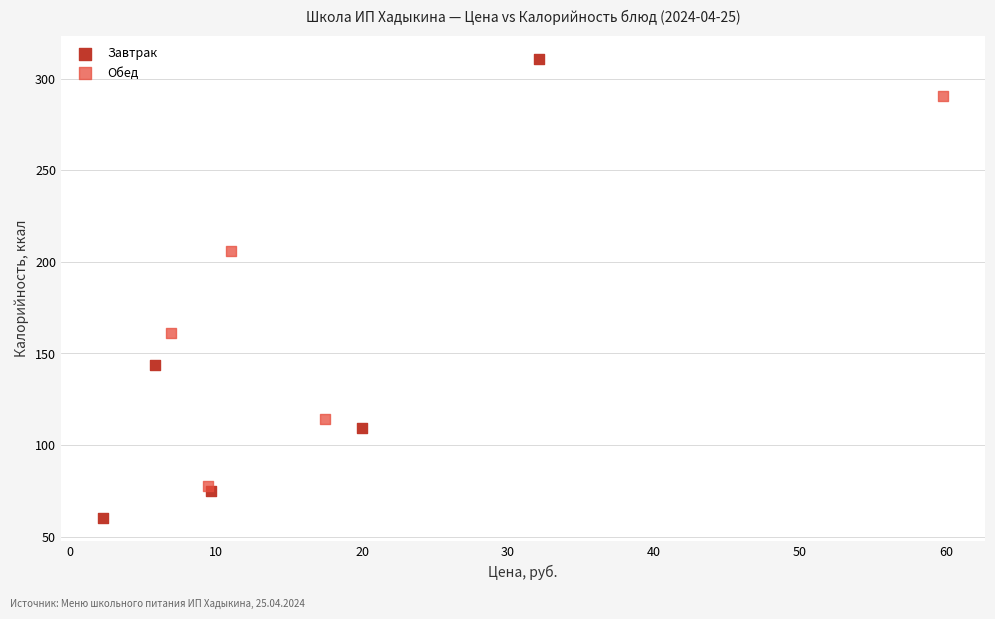

Which series reaches the minimum Y coordinate?

Завтрак